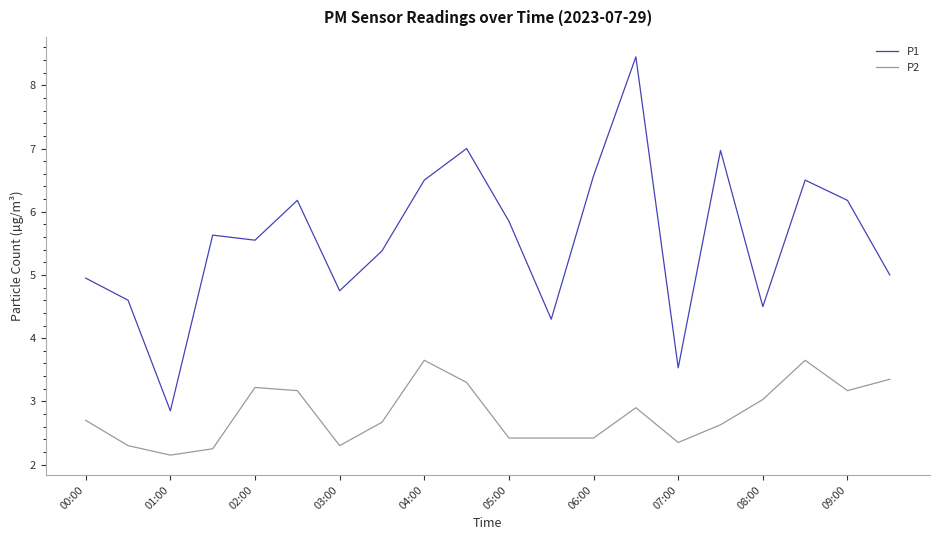

Which series has the largest total across all categories?

P1